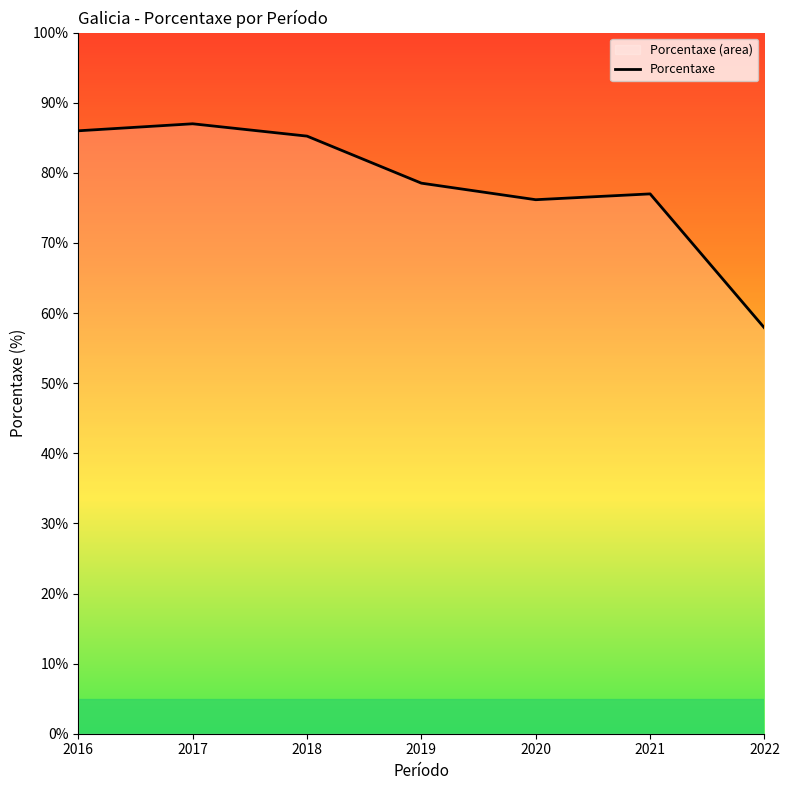

What is the difference between the second highest and minimum values?

28.1